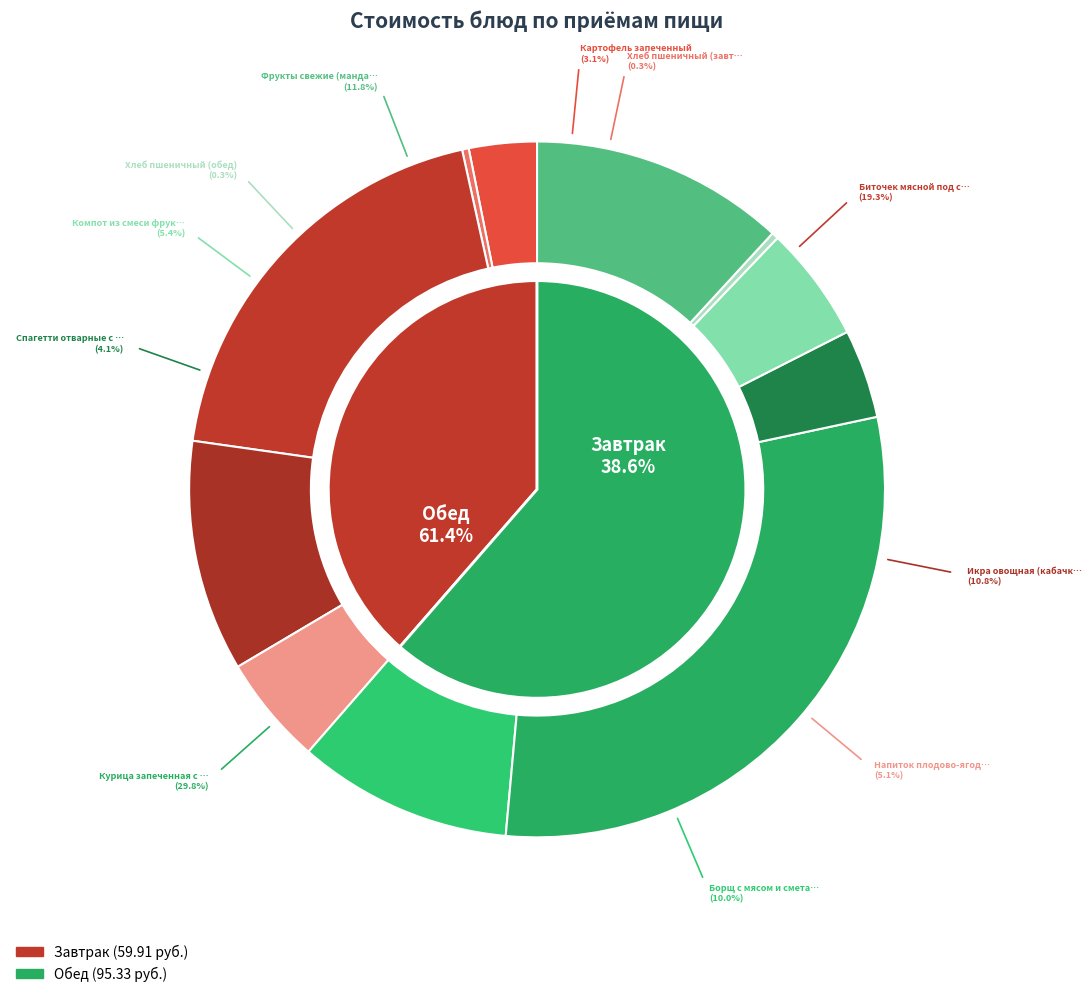

Combined, what portion of the pie is Курица запеченная с соусом and Фрукты свежие (мандарин)?

41.6%